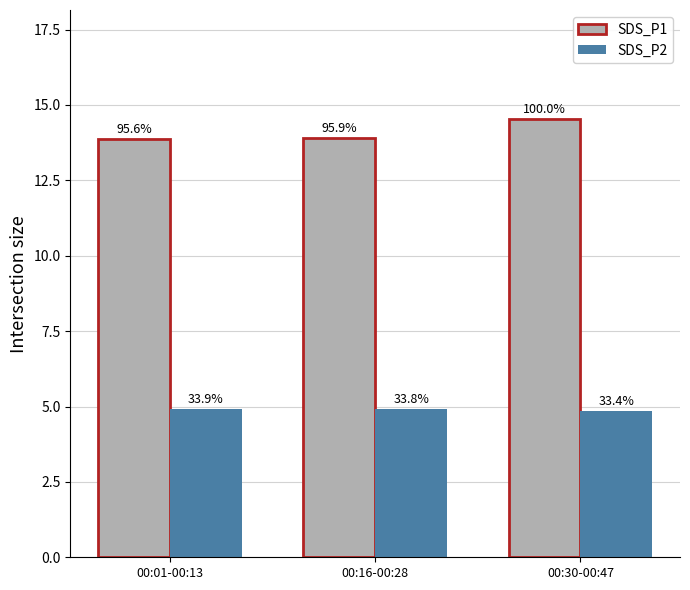

Which category has the lowest value across all series?

00:30-00:47